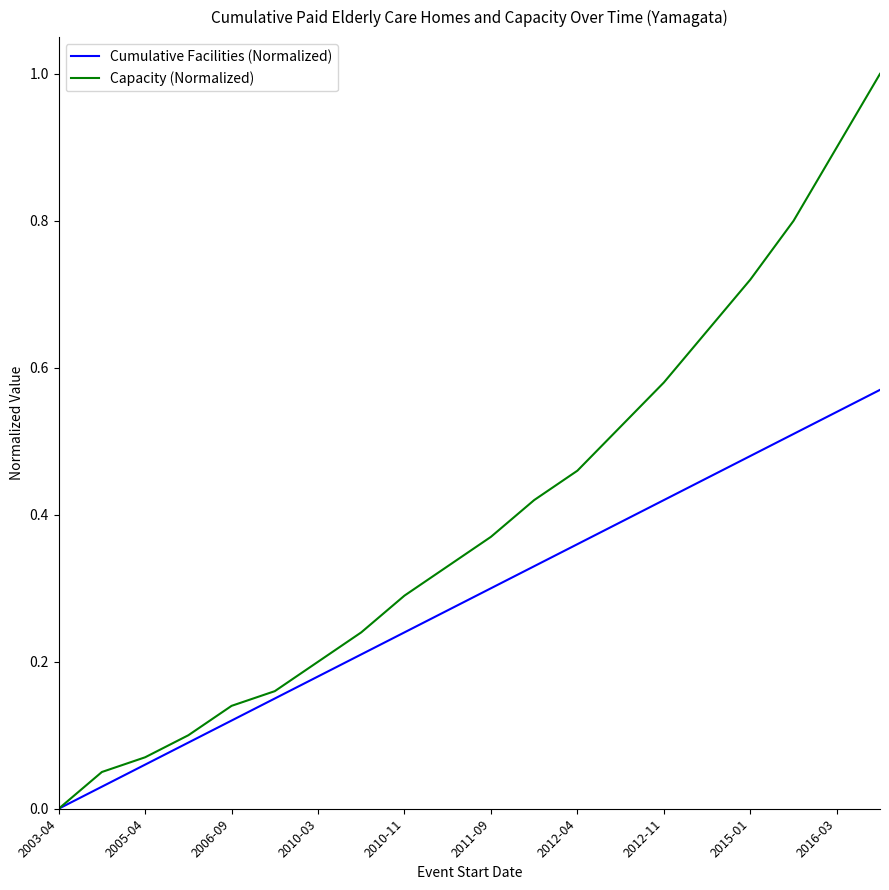

Which series has the largest total across all categories?

Capacity (Normalized)